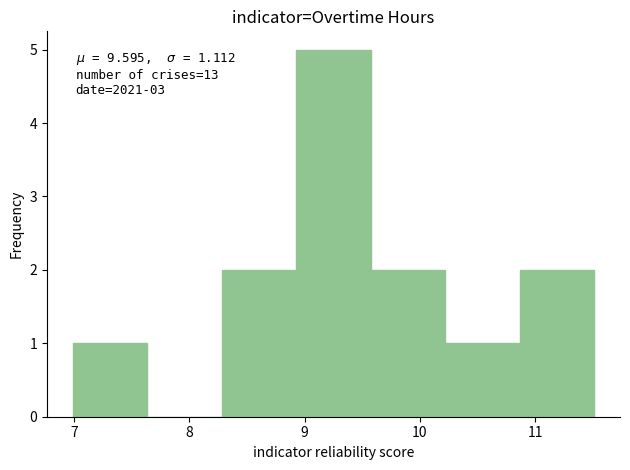

Over which range of the x-axis is the bar tallest?

8.9 to 9.6